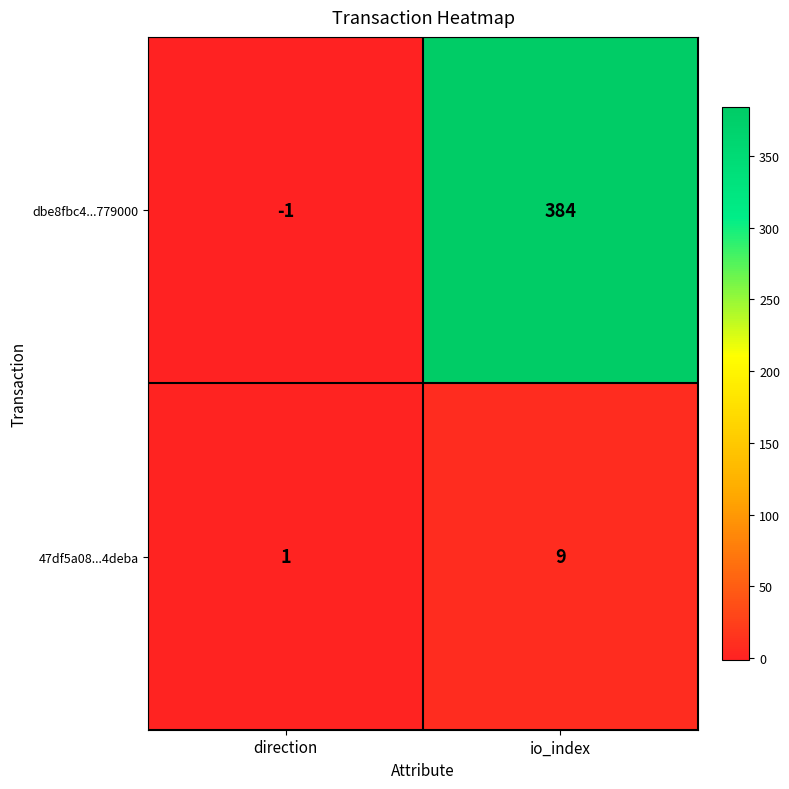

The 47df5a08...4deba series shows 4 at io_index. True or false?

False